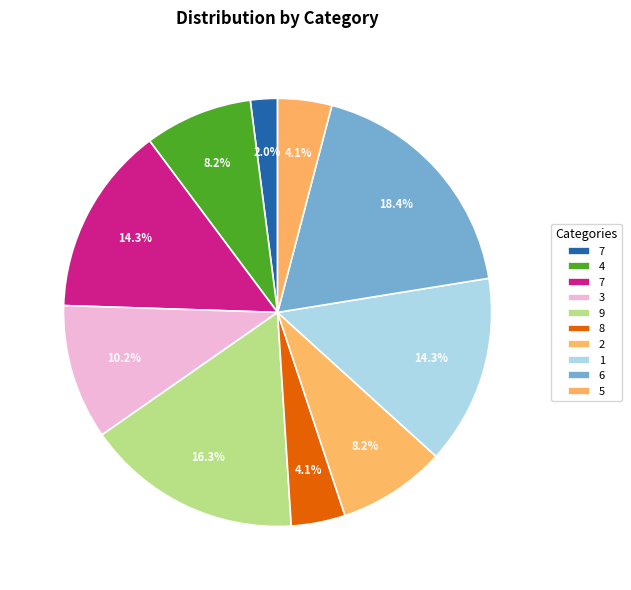

How many segments does this pie chart have?

10